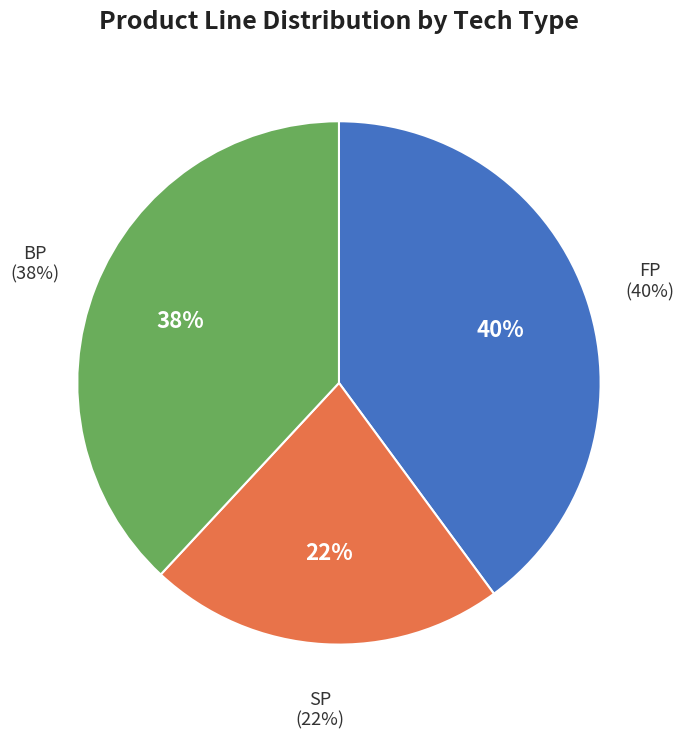

Which has a higher value, SP or FP?

FP